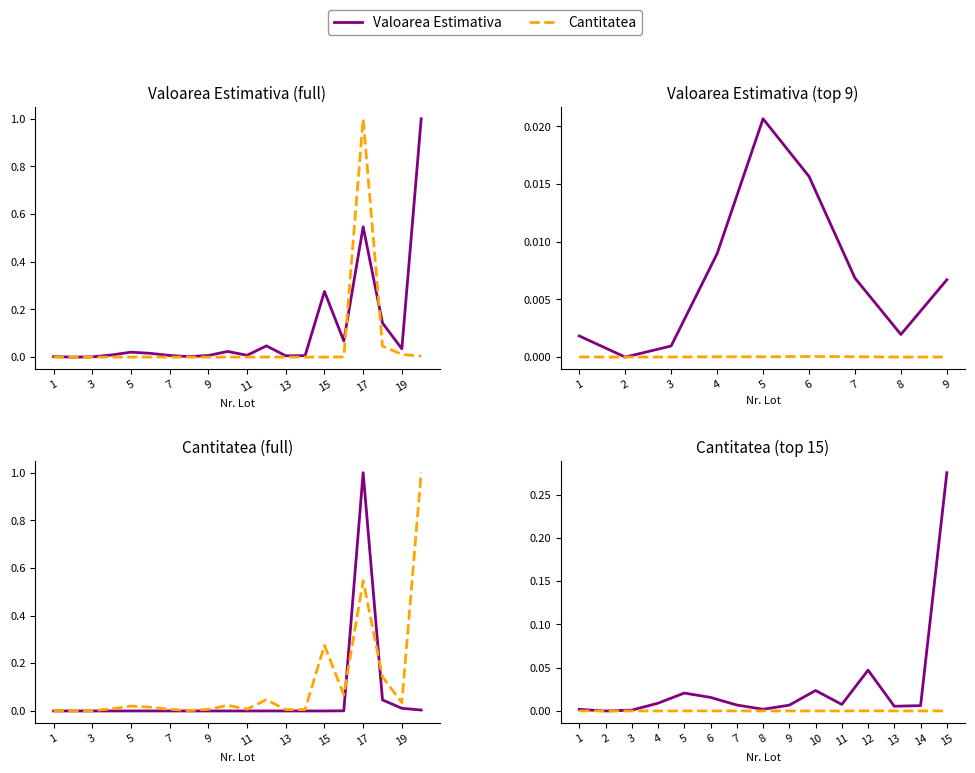

Rank the series at 11 from lowest to highest value.

Cantitatea, Valoarea Estimativa